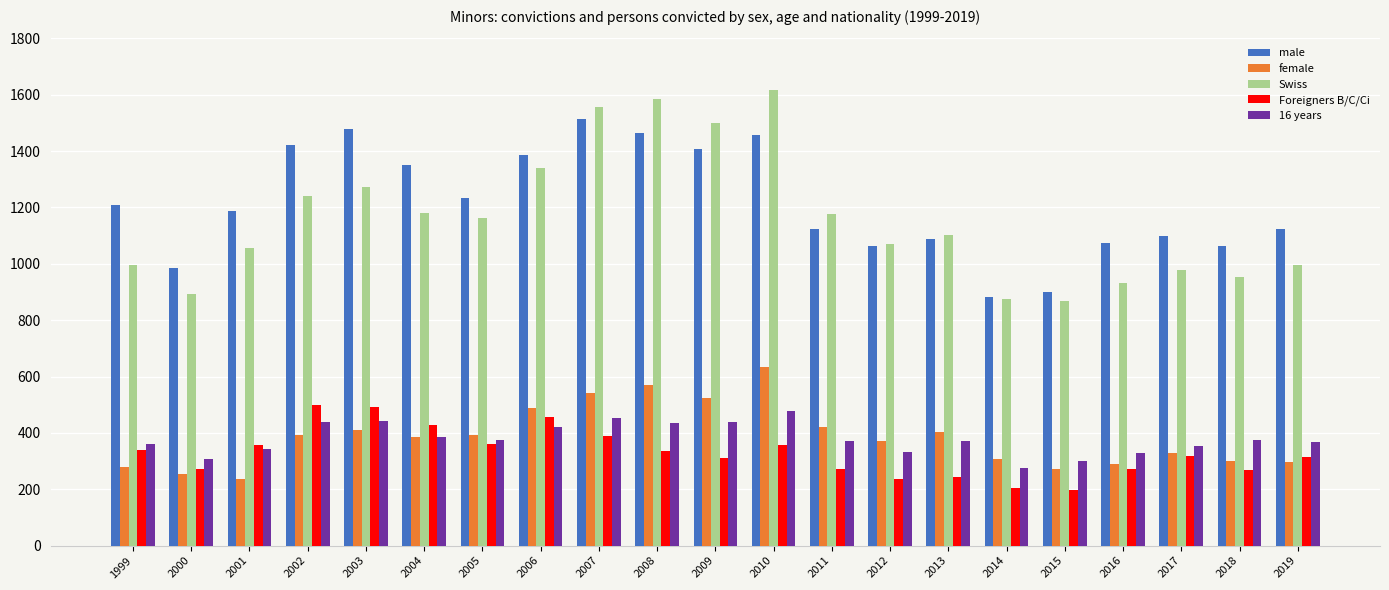

At how many categories does at least one series exceed 699?

21